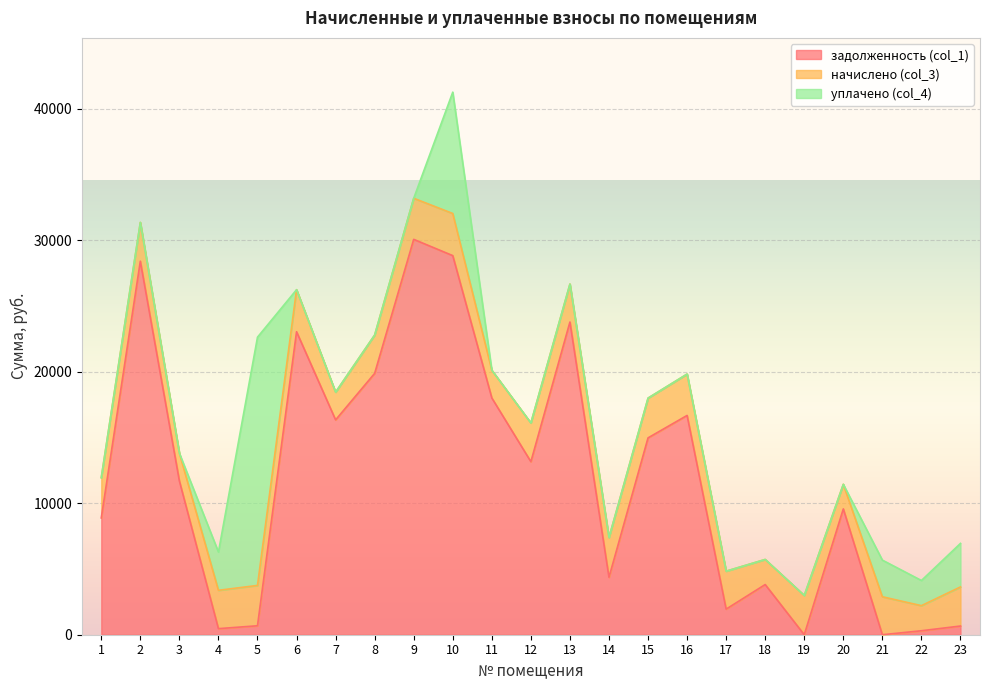

True or false: задолженность (col_1) has more than 1 interior local peaks.

True